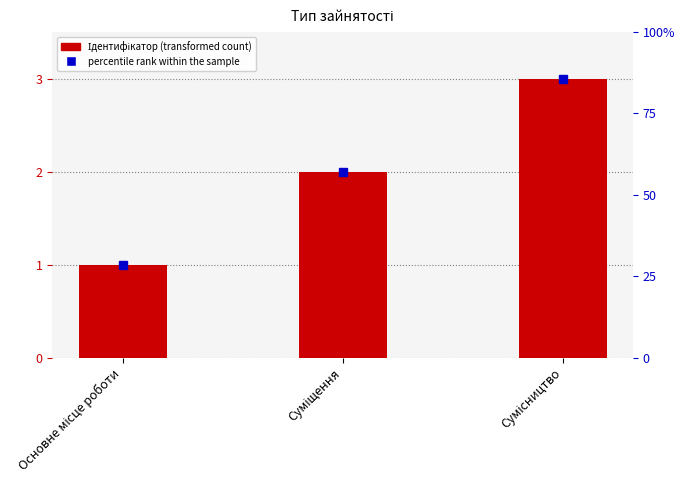

Are the bars grouped side by side (vs. stacked)?

No